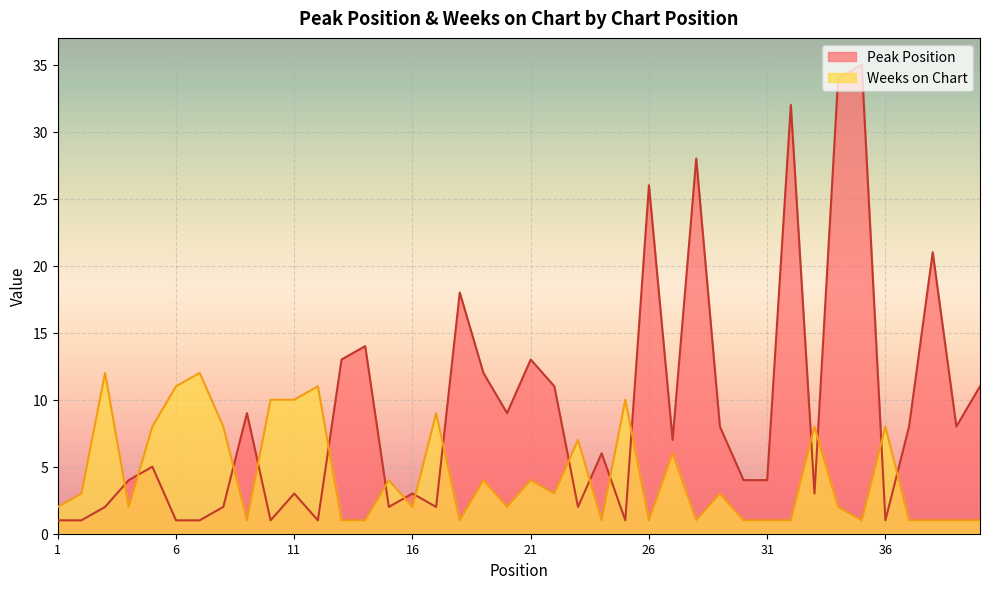

At which label is Weeks on Chart closest to 6?

27